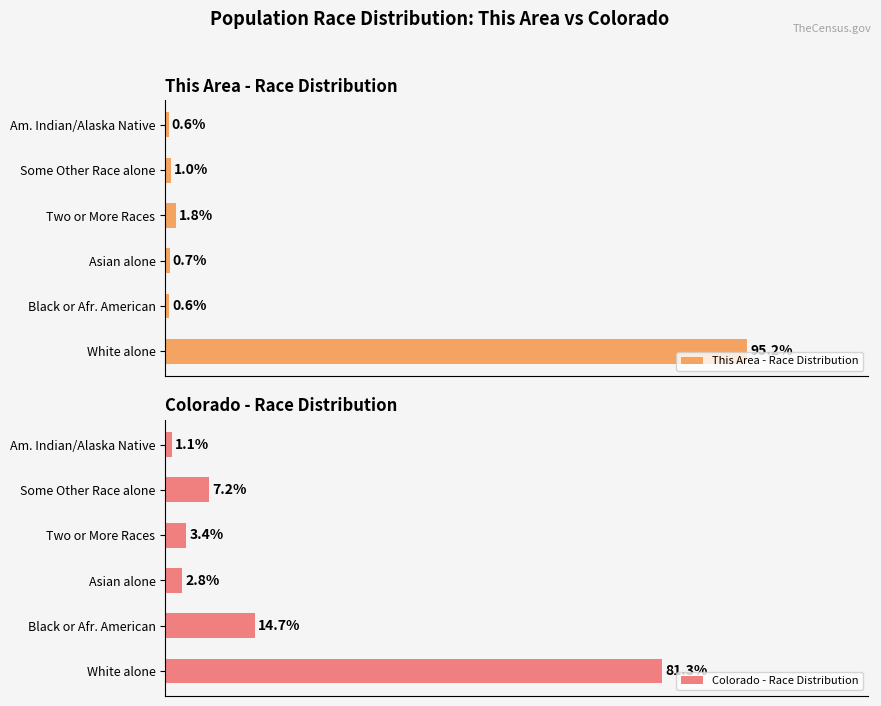

What is the sum of all Colorado - Race Distribution values?

110.5